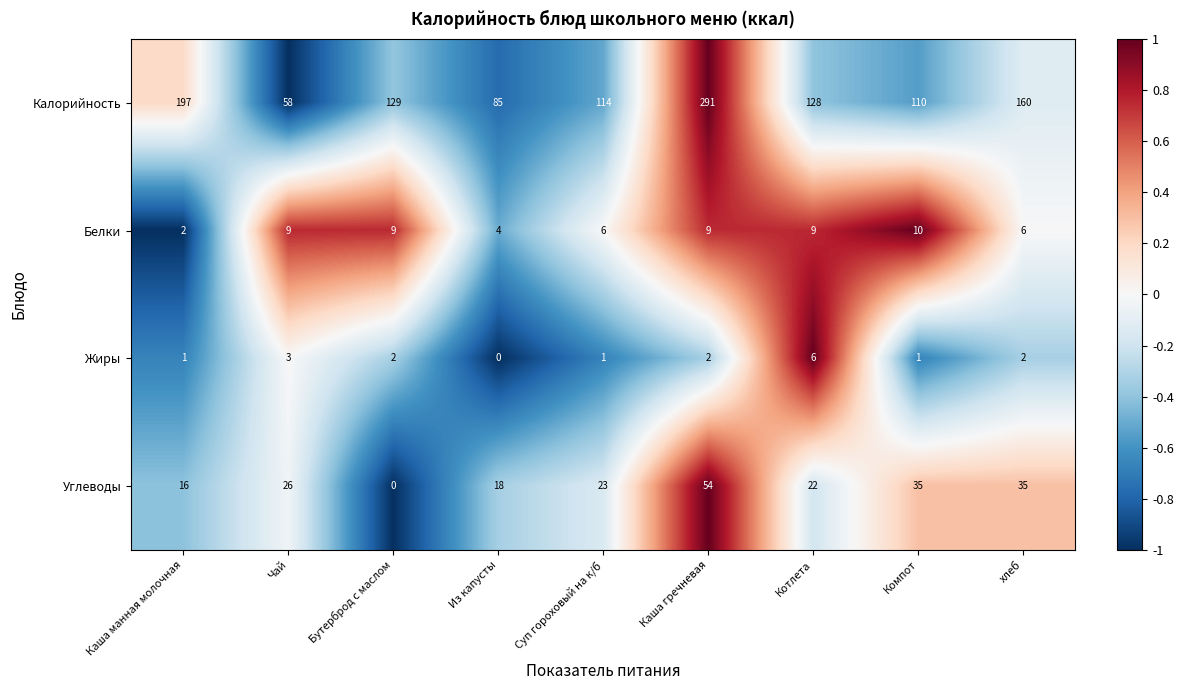

What is the difference between the second highest and minimum values in the Углеводы series?

35